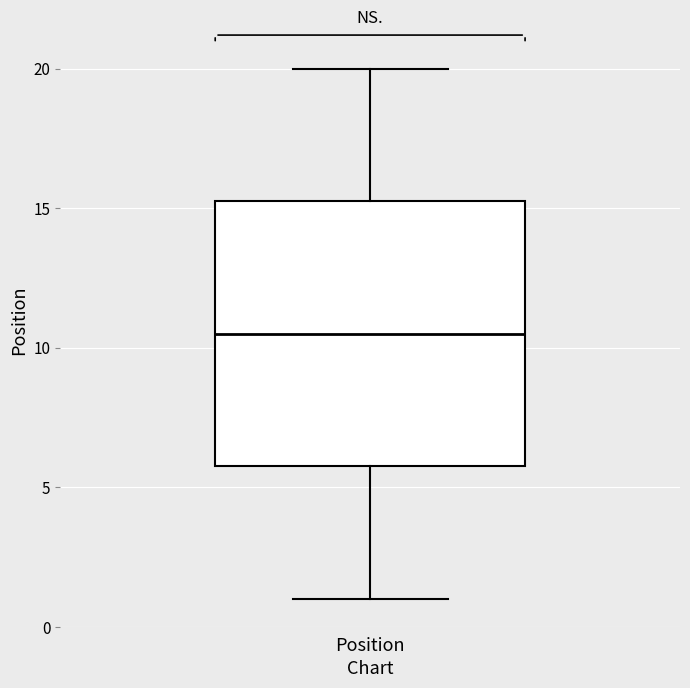

Transcribe this box plot: give where the median line is, the range the box spans, and where the two whiskers end, as read against the y-axis. The values are not printed on the chart, so give them approximately, as read against the axis.

median 10.5, box 6.0 to 15.5, whiskers 1.0 to 20.0